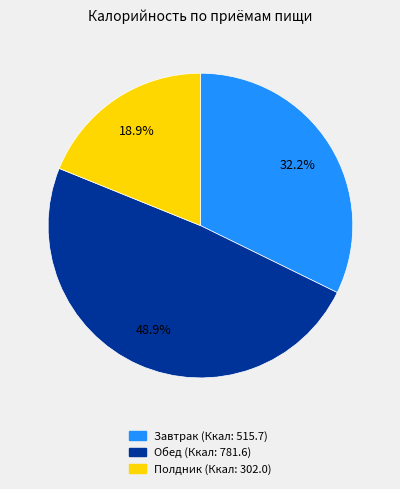

Is there any slice that represents more than half of the pie?

No